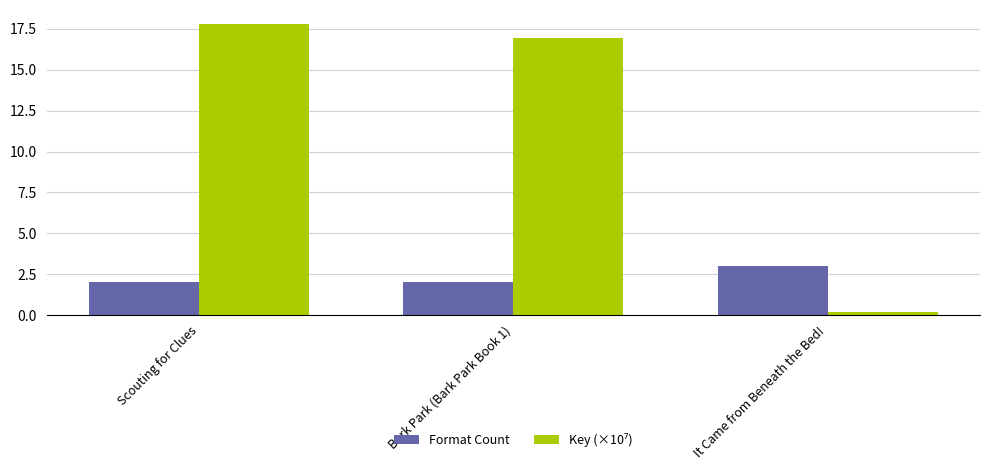

What is the difference between the highest and lowest values at Scouting for Clues?

15.8